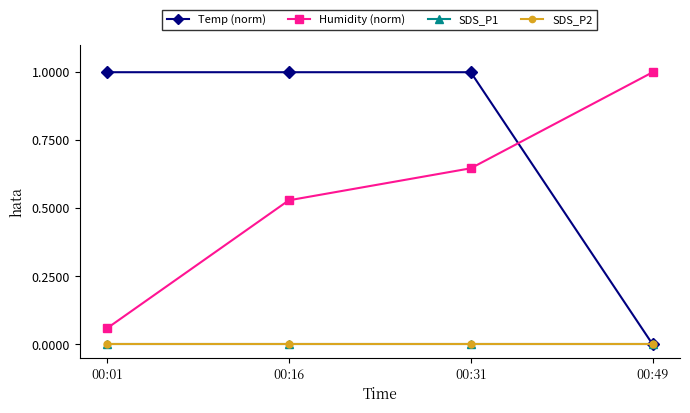

True or false: Temp (norm) has more than 2 points higher than both neighbors.

False